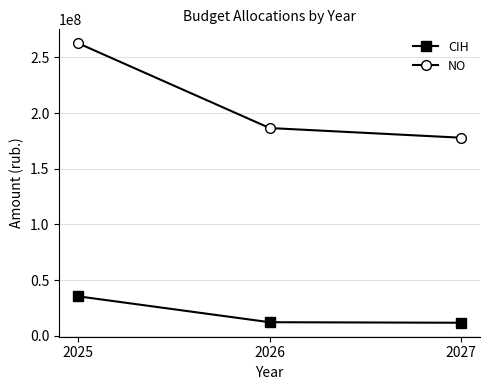

What is the difference between the maximum and minimum values in the NO series?

84763658.4